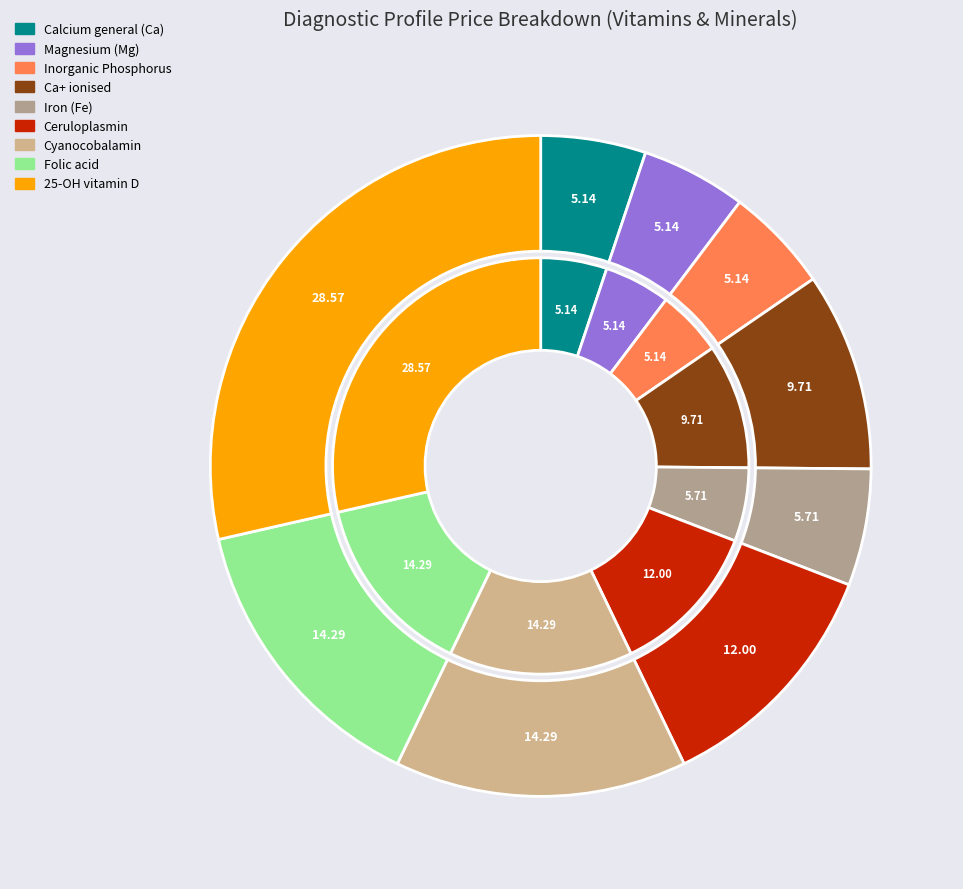

To the nearest percent, what percentage of the pie is Calcium general (Ca)?

5%